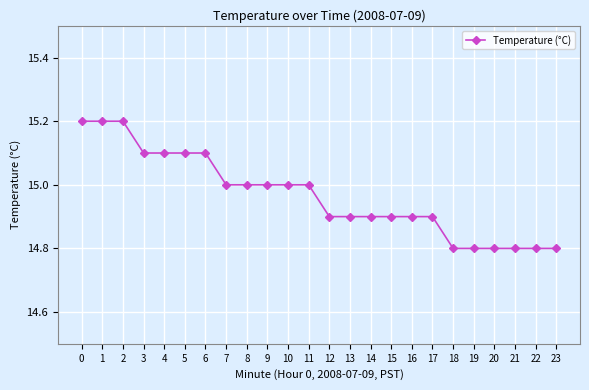

What is the value of the 23rd point from the left?

14.8